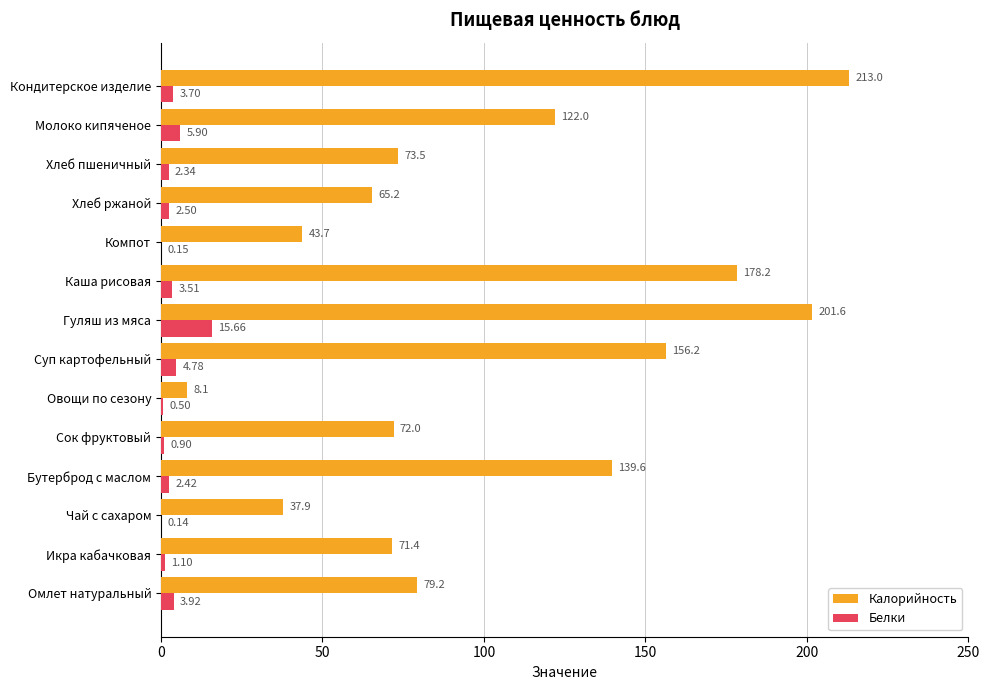

Which series has the largest total across all categories?

Калорийность